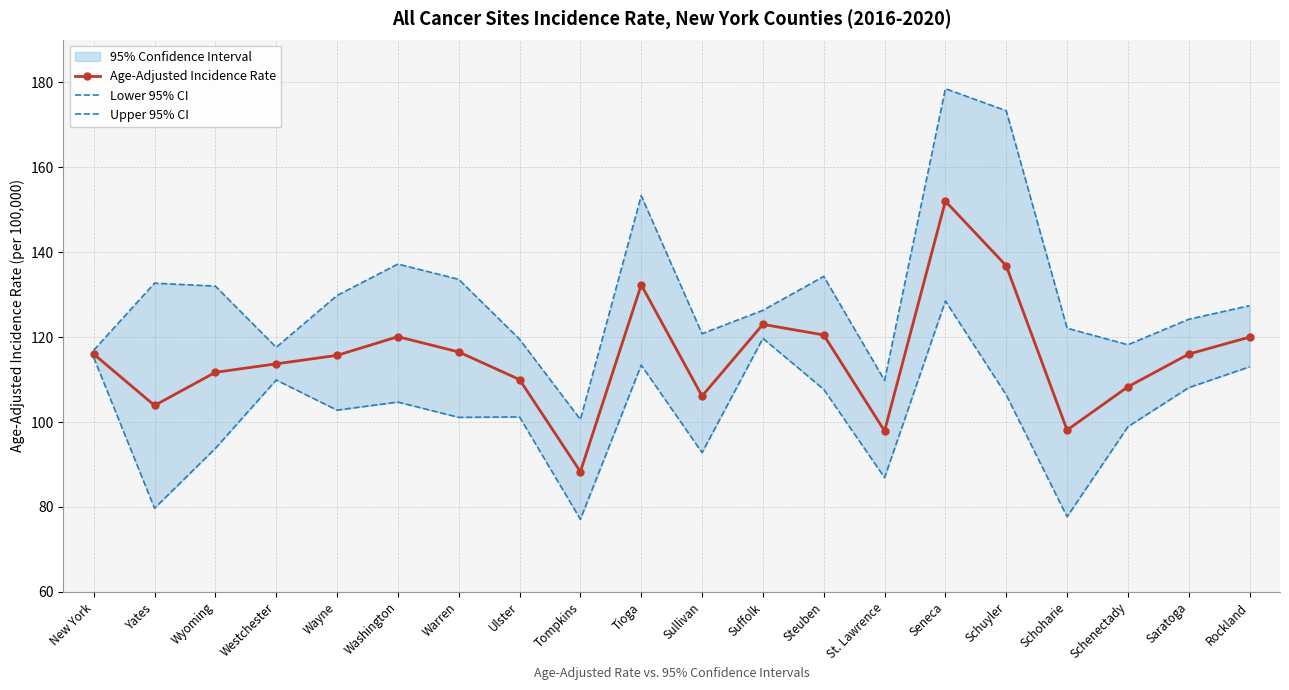

Reading left to right, list all the values displayed in this chart.

Age-Adjusted Incidence Rate: 116.0	103.9	111.7	113.7	115.7	120.1	116.5	110.0	88.3	132.3	106.1	123.0	120.5	97.9	152.0	136.8	98.1	108.3	116.0	120.0
Lower 95% CI: 115.2	79.7	93.8	109.9	102.8	104.7	101.1	101.2	77.1	113.4	92.8	119.7	107.7	86.9	128.5	106.4	77.7	98.9	108.1	113.0
Upper 95% CI: 116.9	132.7	132.0	117.6	129.8	137.2	133.6	119.5	100.6	153.3	120.8	126.3	134.3	109.8	178.5	173.3	122.1	118.2	124.2	127.4